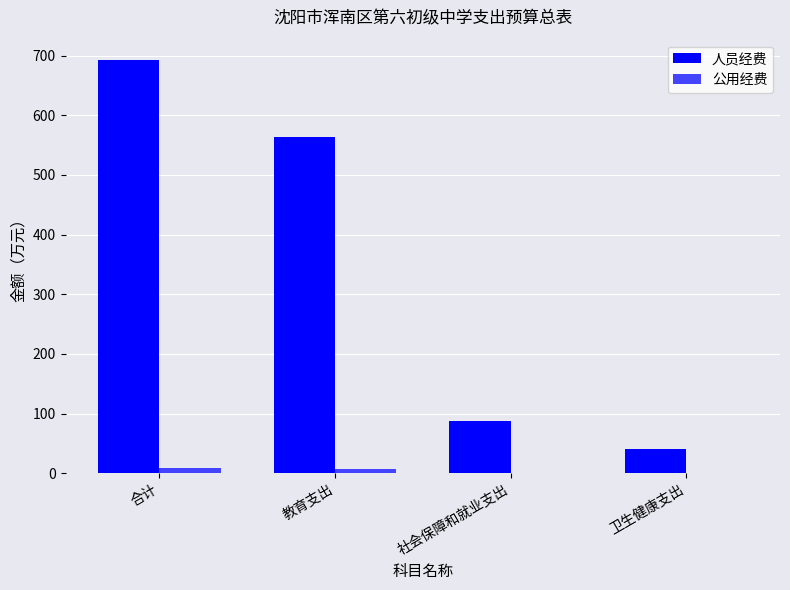

Is it true that 公用经费 equals 0.1 at 社会保障和就业支出?

True